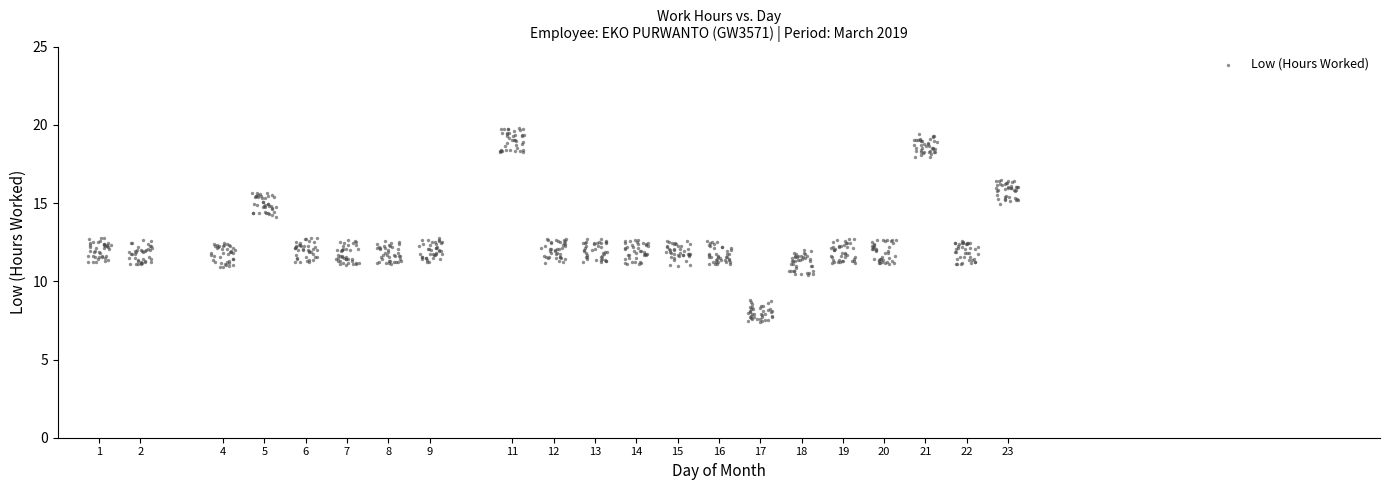

What is the range of X values (max minus min)?

22.5